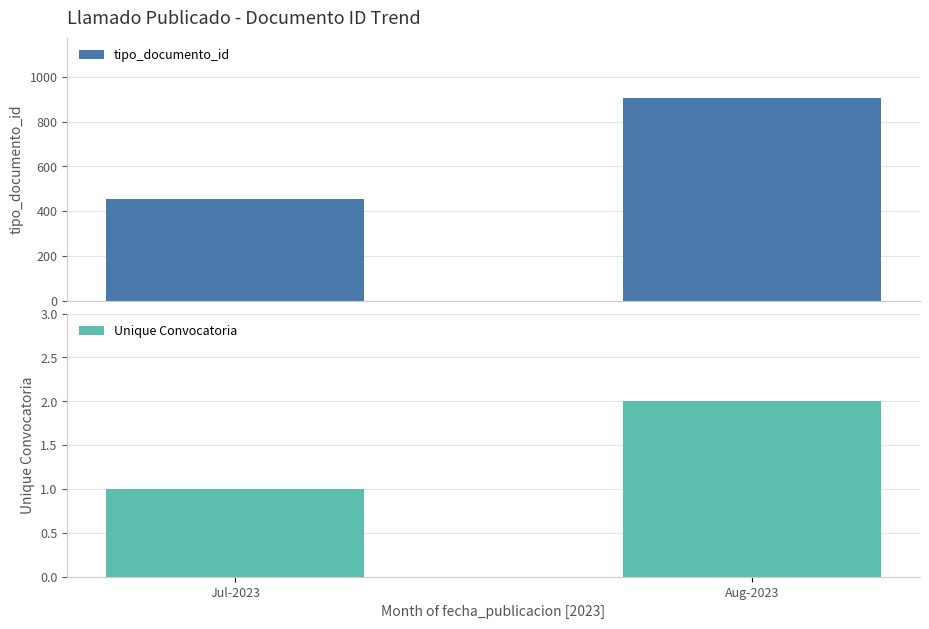

Which has a higher value, Jul-2023 or Aug-2023?

Aug-2023